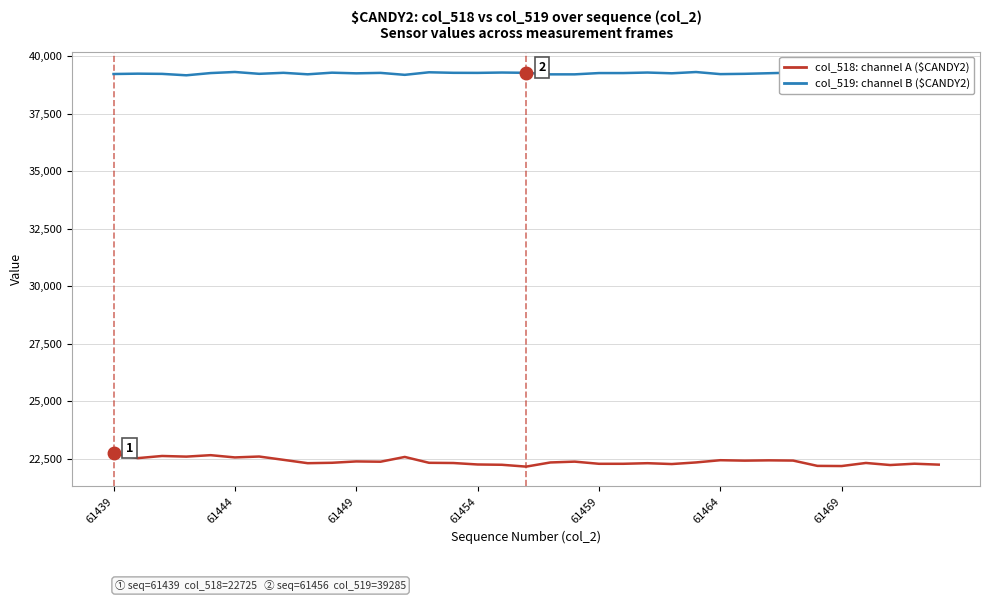

Reading left to right, transcribe all the data shown in this chart.

col_518: sensor channel A ($CANDY2): 22725	22522	22616	22588	22651	22553	22592	22448	22302	22320	22379	22366	22574	22319	22310	22246	22233	22153	22334	22370	22276	22276	22302	22265	22335	22432	22413	22426	22416	22185	22178	22312	22222	22279	22239
col_519: sensor channel B ($CANDY2): 39233	39248	39239	39177	39274	39321	39241	39285	39220	39291	39262	39282	39197	39308	39285	39282	39297	39285	39218	39218	39274	39274	39297	39264	39319	39228	39241	39267	39294	39344	39274	39244	39233	39264	39301